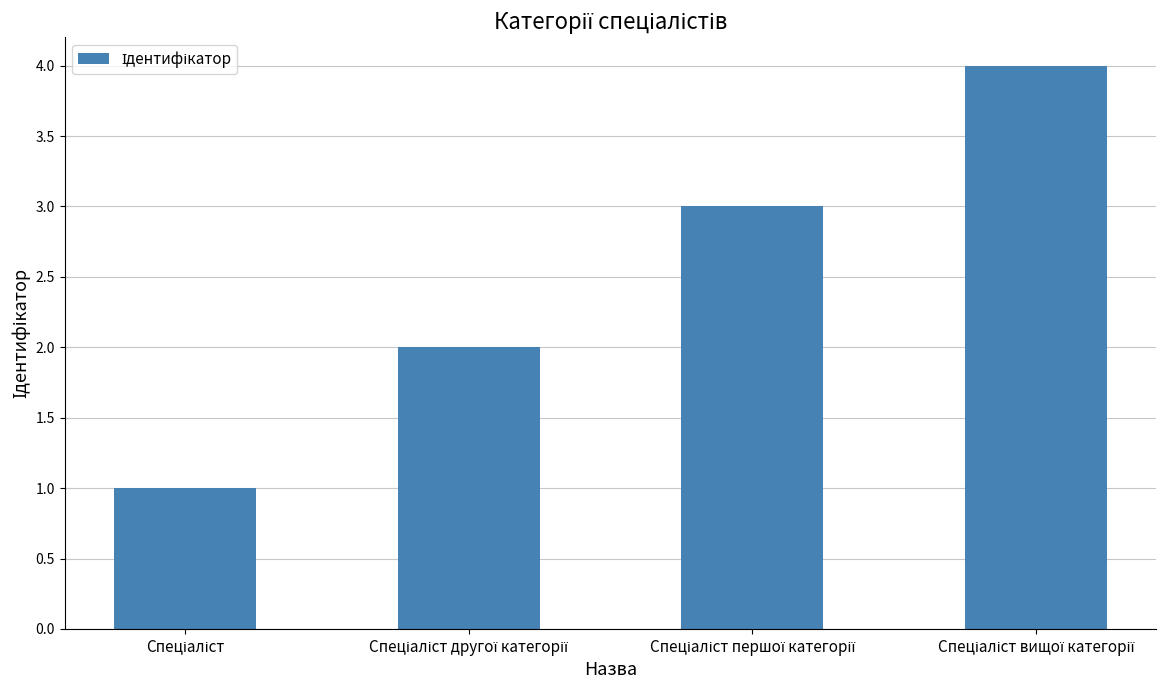

What is the difference between the maximum and minimum values?

3